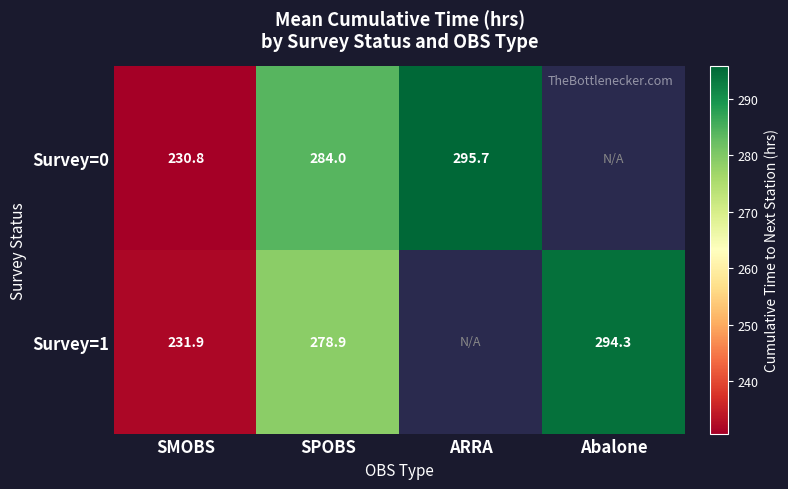

Count the number of data series in this chart.

2